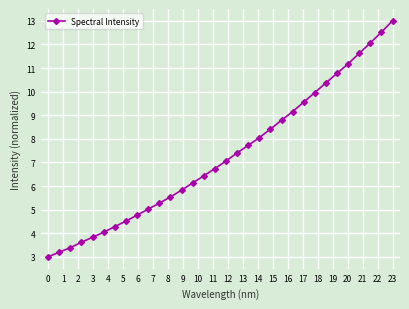

What is the difference between the maximum and second lowest values?

9.8